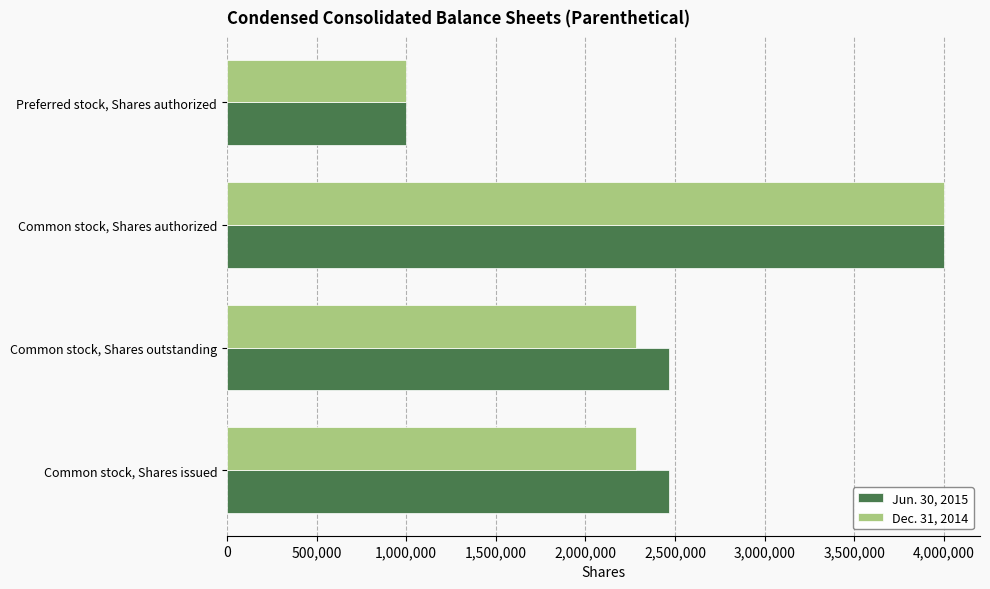

What is the smallest value displayed?

1000000